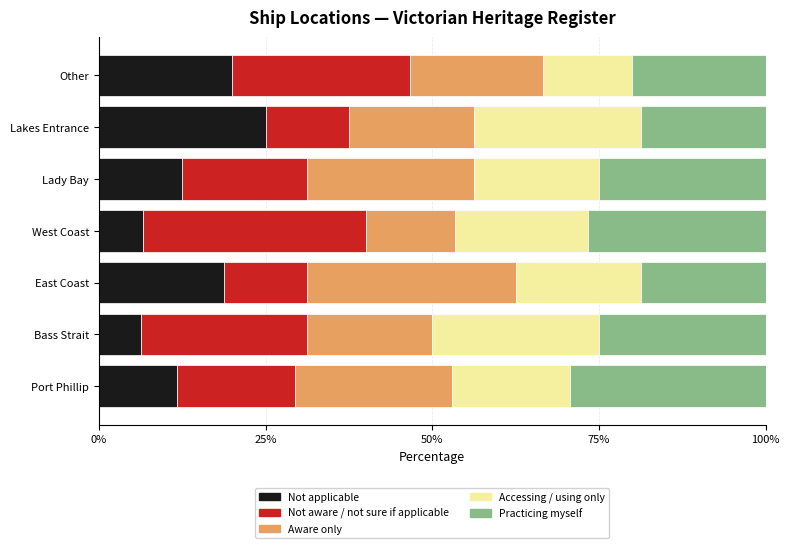

Read the Not applicable value at East Coast.

18.8